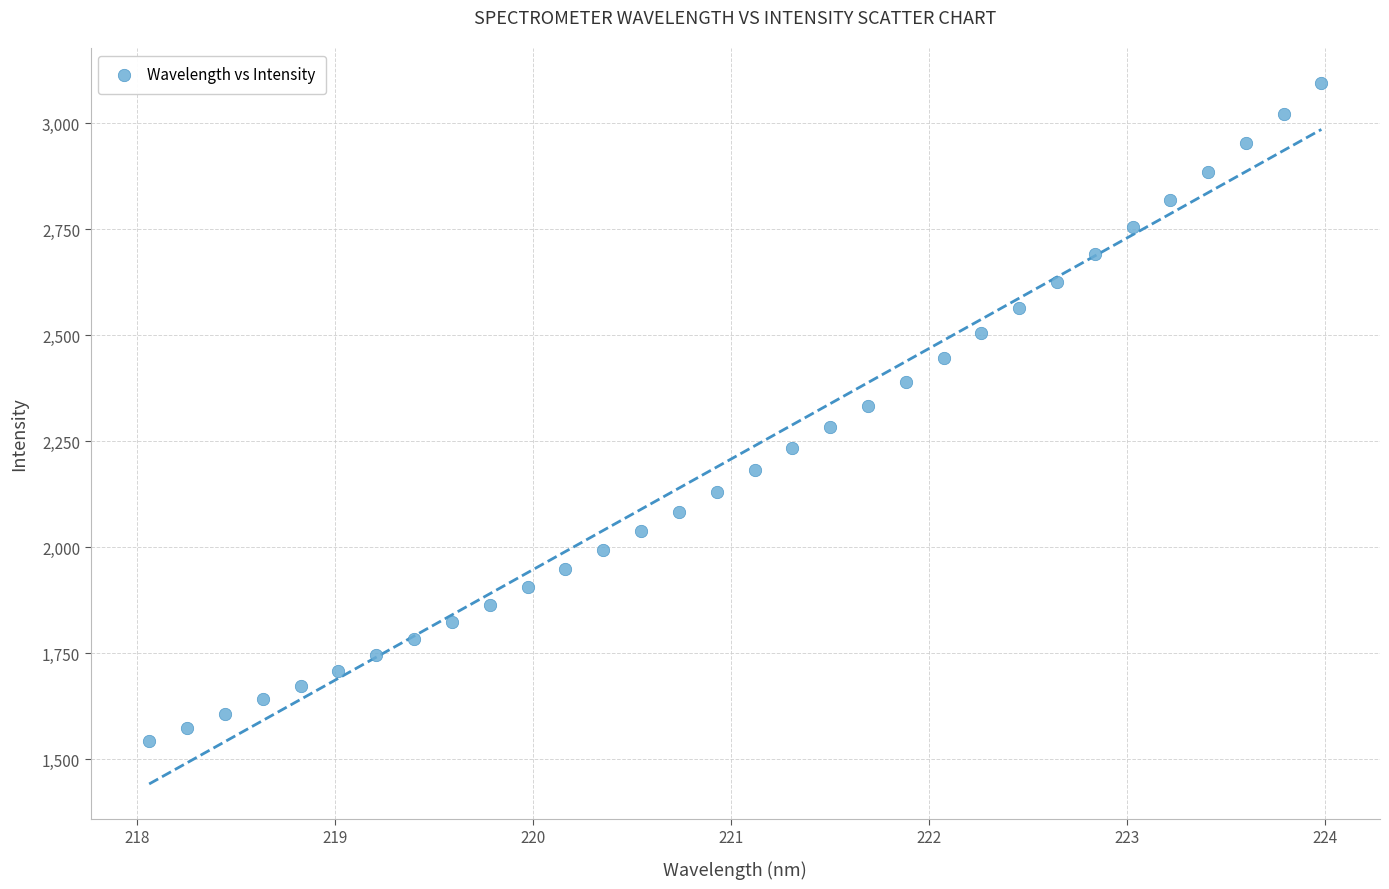

What is the range of X values (max minus min)?

5.9